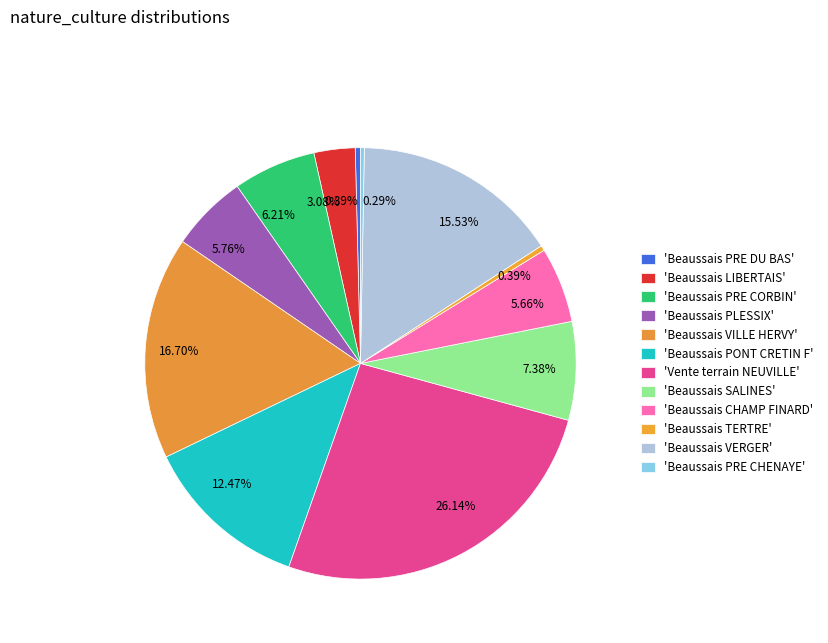

How many segments does this pie chart have?

12